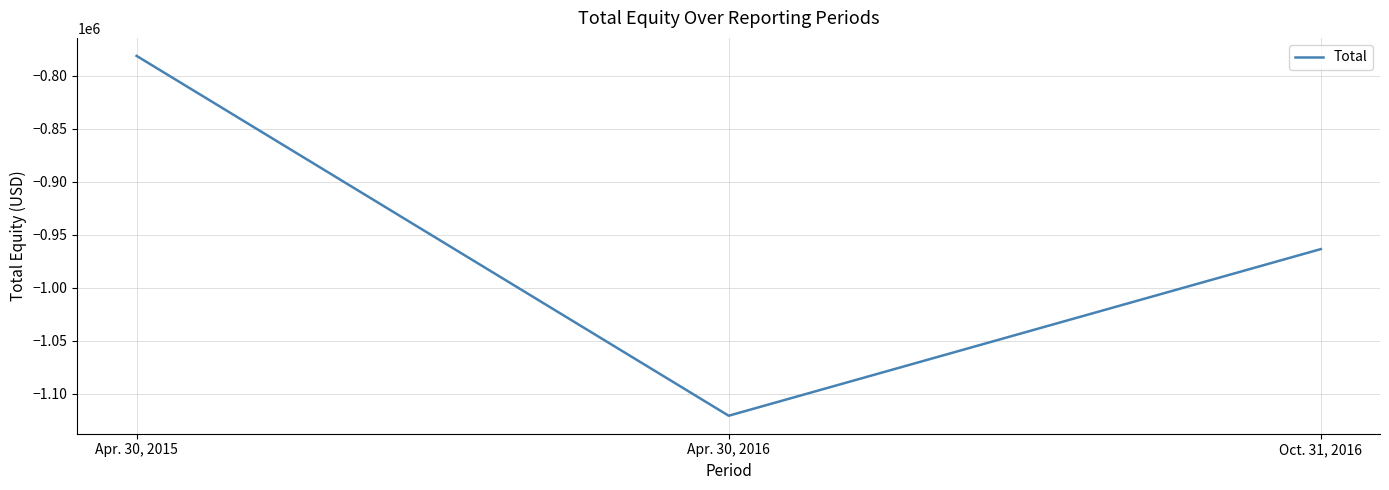

How many lines are shown in the chart?

1